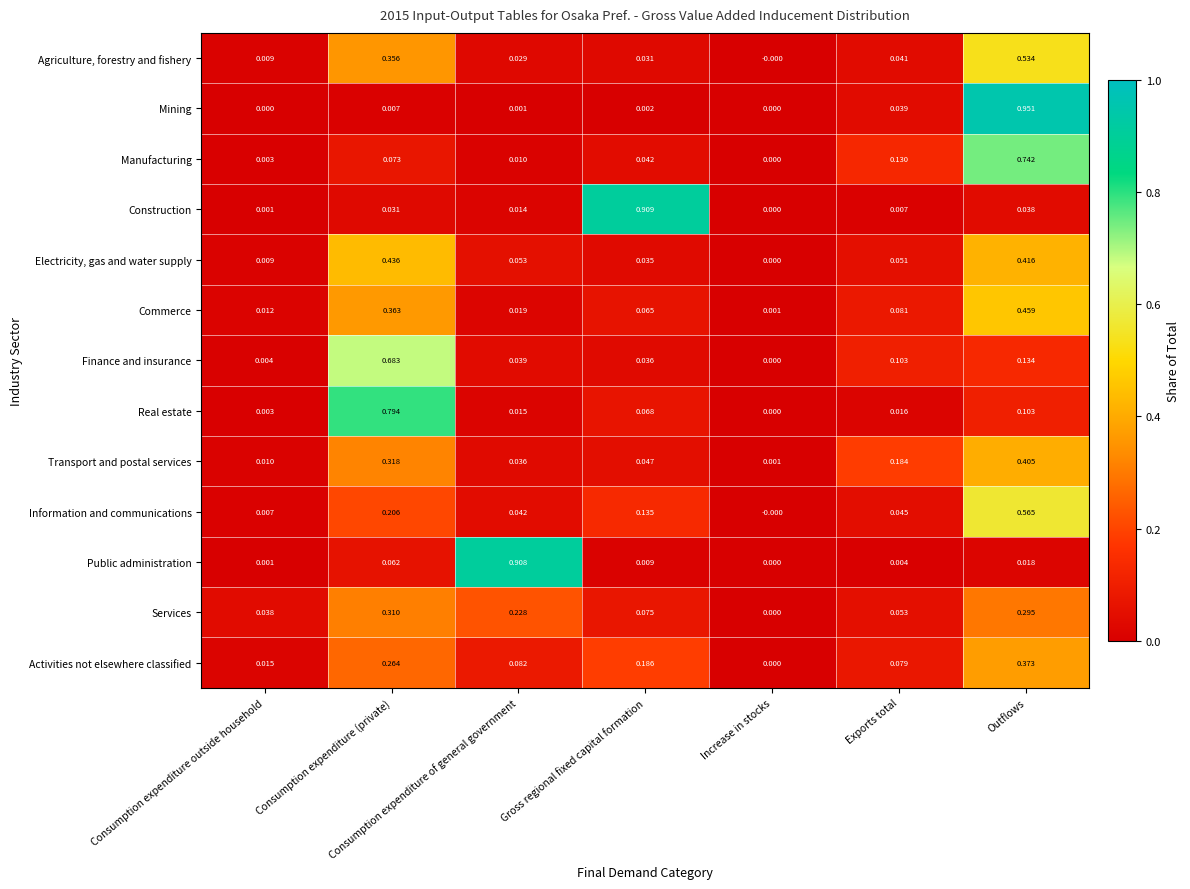

At which label is Construction closest to 0?

Increase in stocks